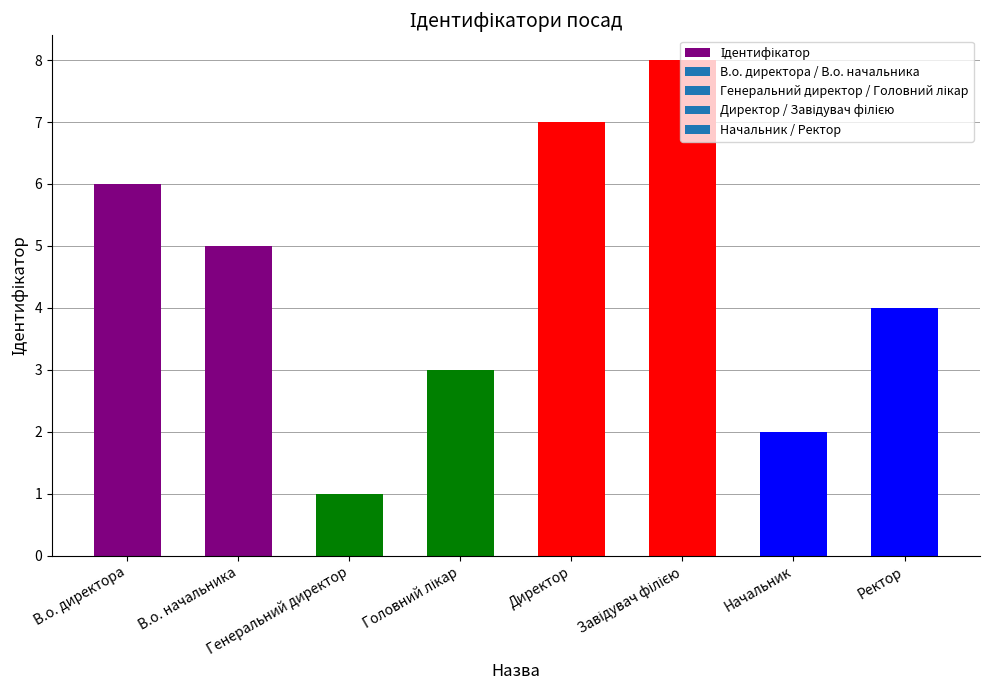

Reading left to right, extract all data points from this chart.

6	5	1	3	7	8	2	4